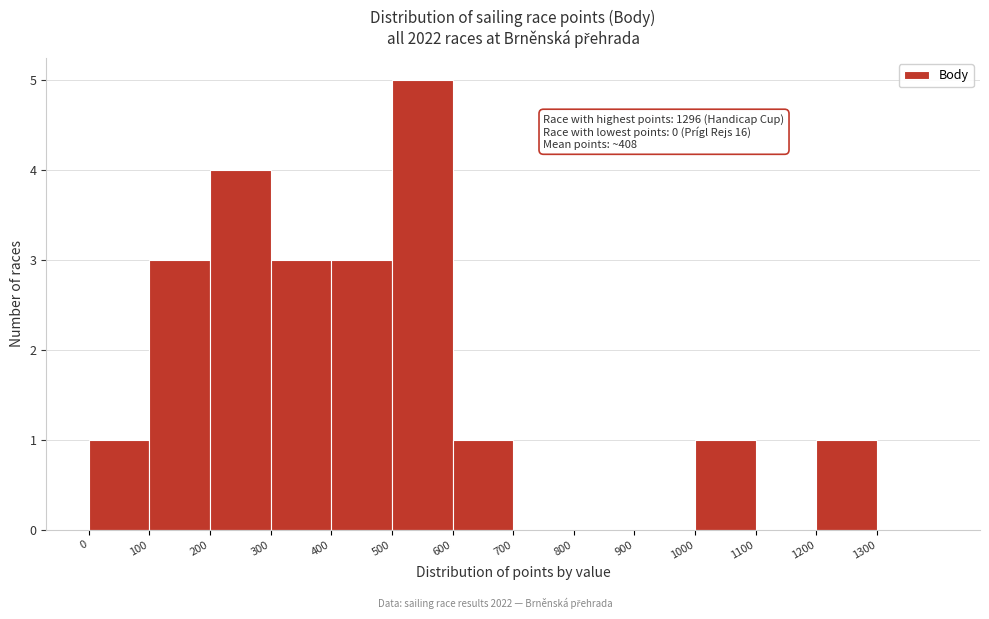

Over which range of the x-axis is the bar tallest?

500 to 600